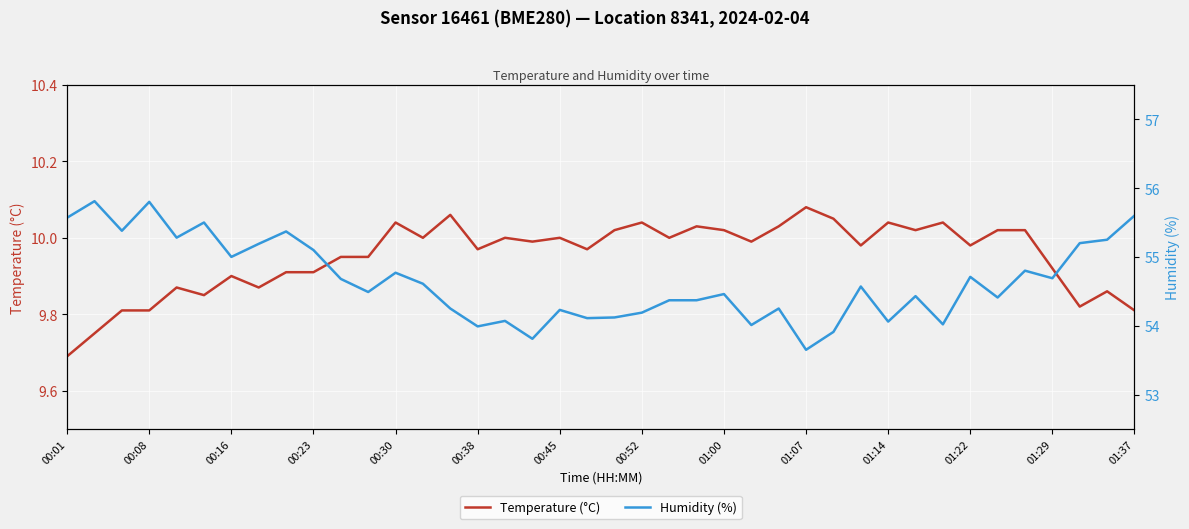

What are all the series names shown in the legend?

Temperature (°C), Humidity (%)